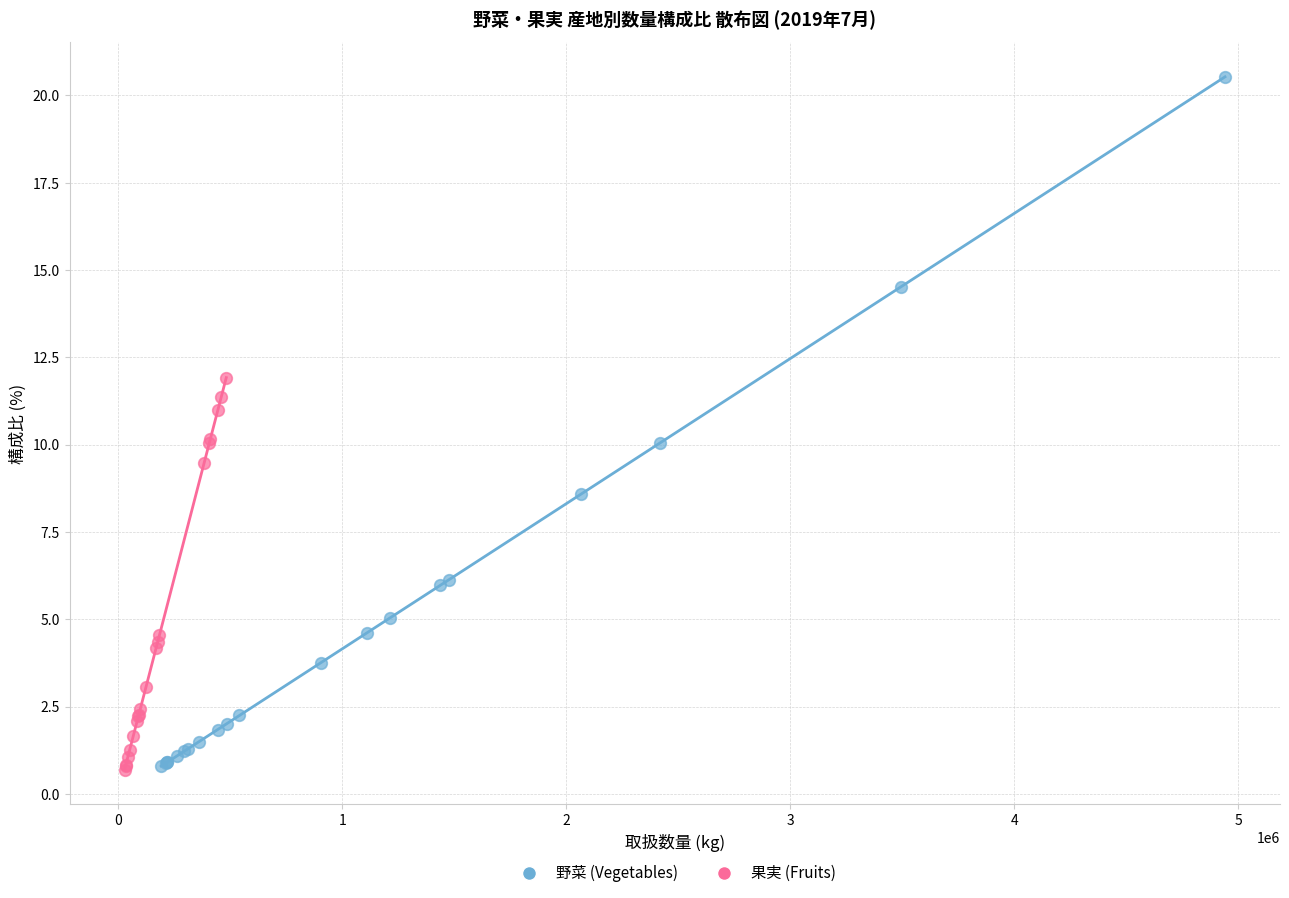

Which series has the largest Y range (max minus min)?

野菜 (Vegetables)